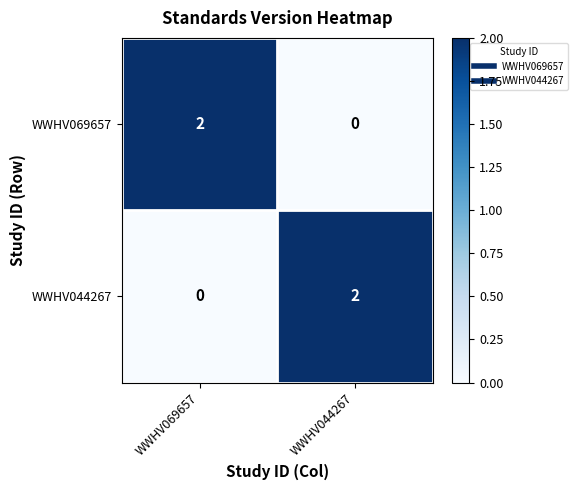

Is the value of WWHV044267 at WWHV069657 greater than the value of WWHV069657 at WWHV069657?

No